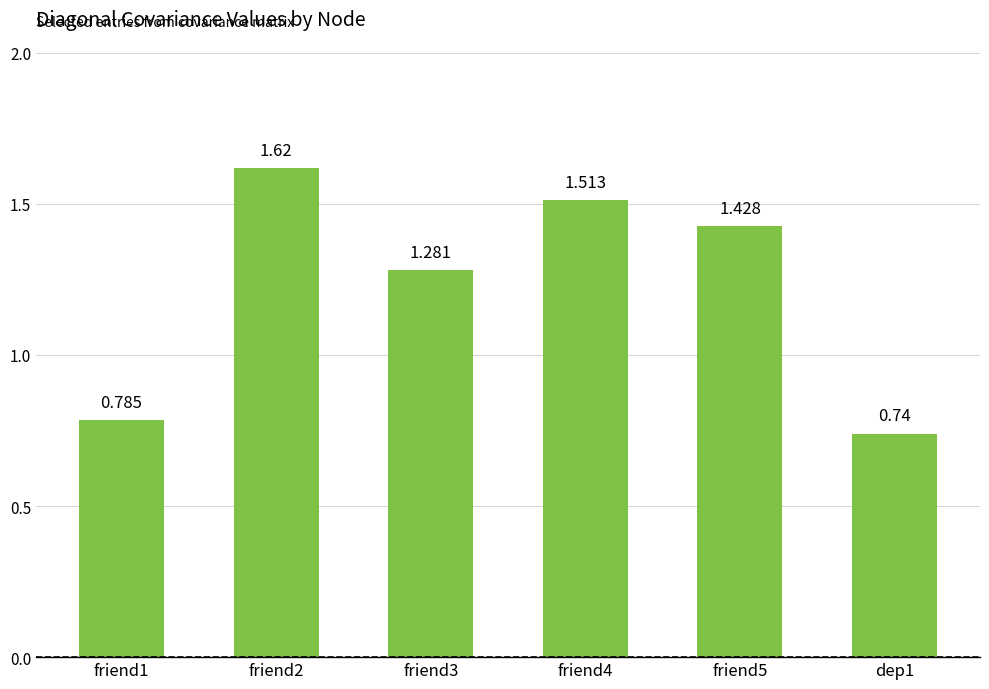

At which label is the value closest to 1?

friend1